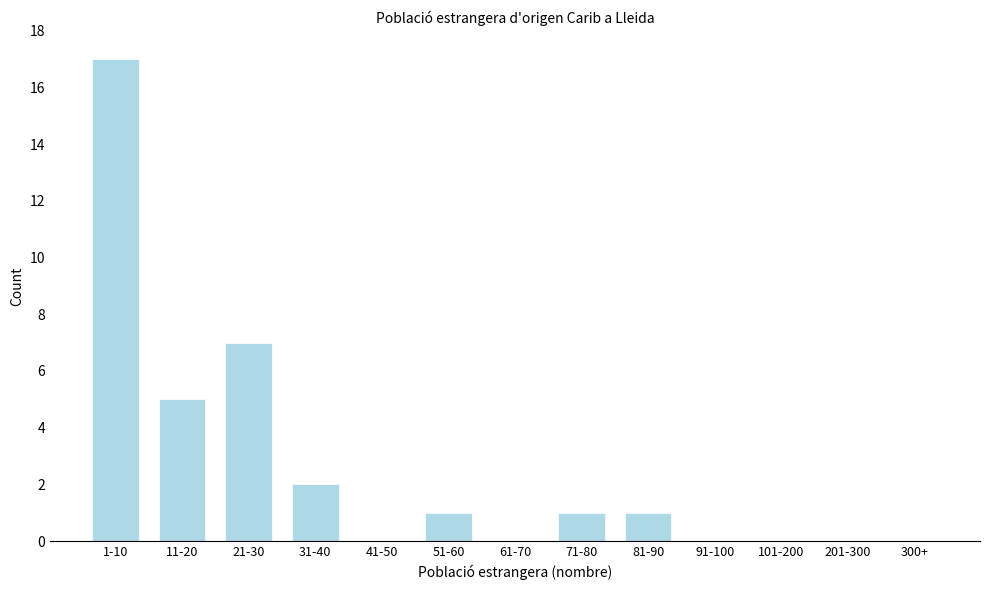

Reading left to right, what are all the values shown in this chart?

1-10=17	11-20=5	21-30=7	31-40=2	41-50=0	51-60=1	61-70=0	71-80=1	81-90=1	91-100=0	101-200=0	201-300=0	300+=0